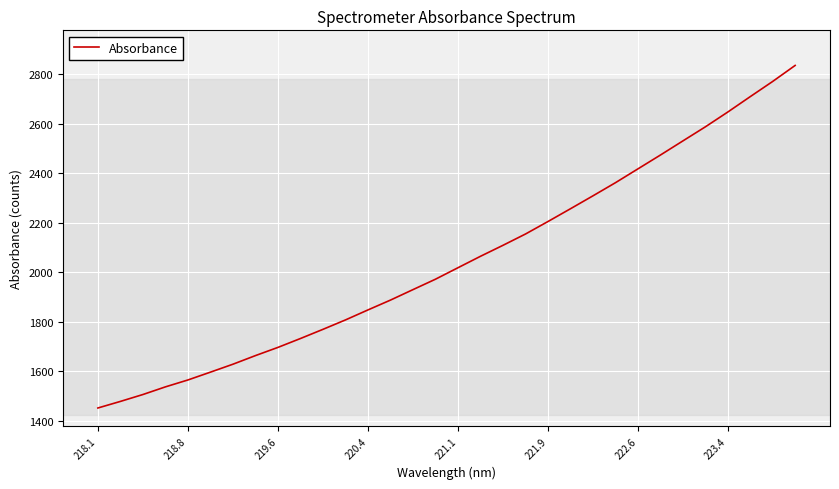

What is the maximum value shown in the chart?

2834.9